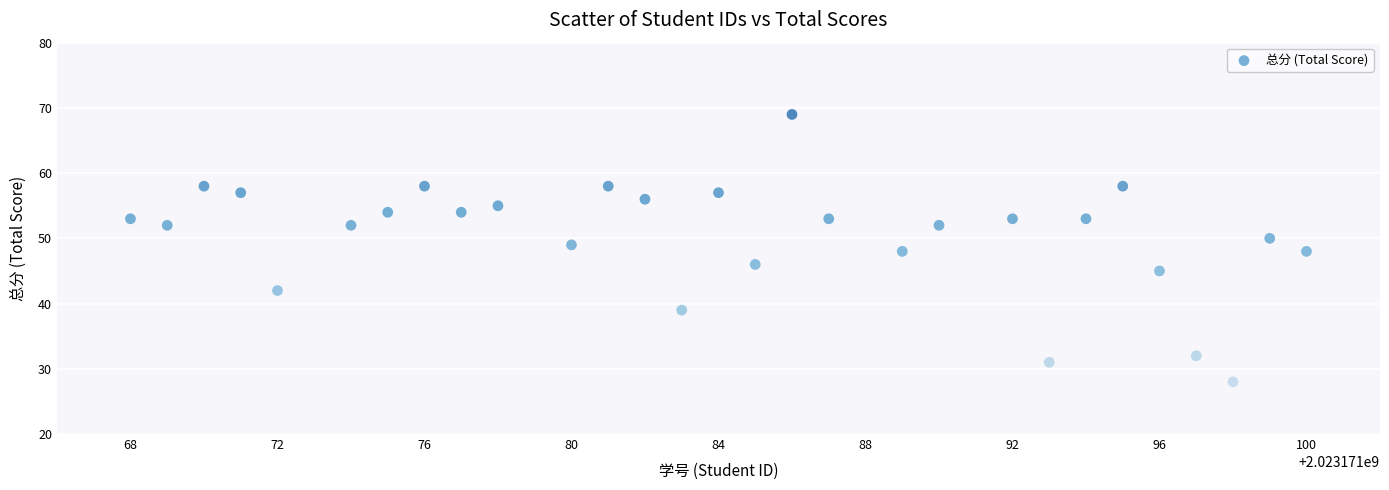

What is the range of X values (max minus min)?

32